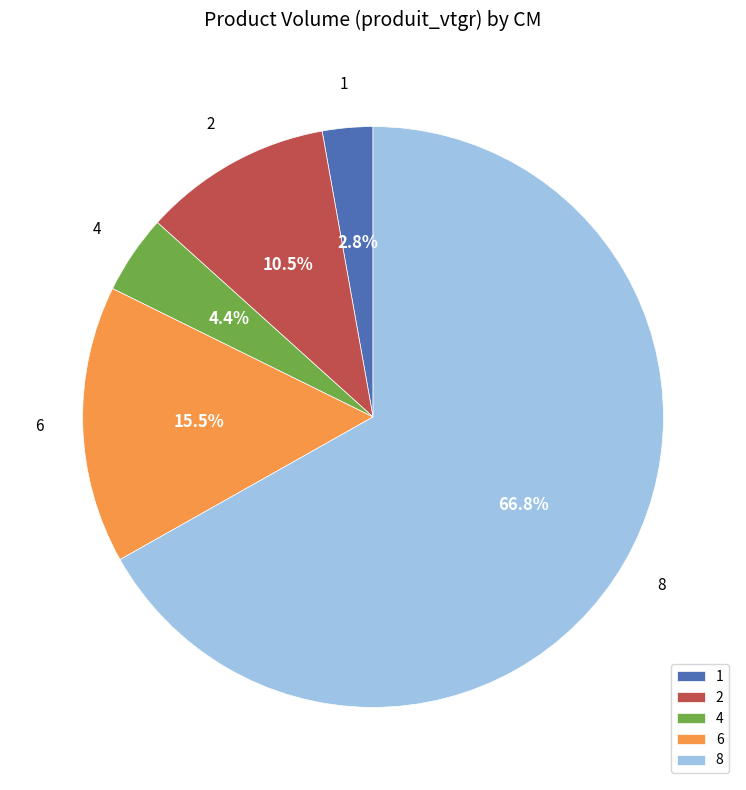

Which slice is the largest?

8